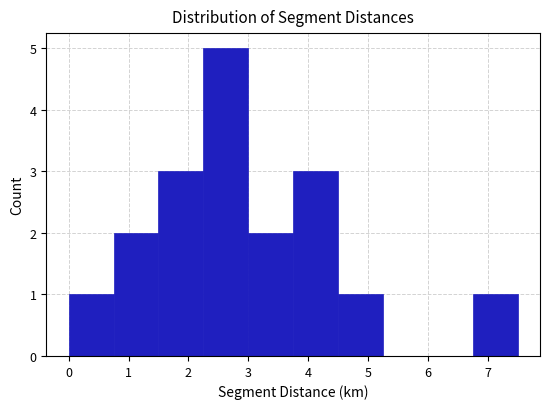

Over which range of the x-axis is the bar tallest?

2.25 to 3.00